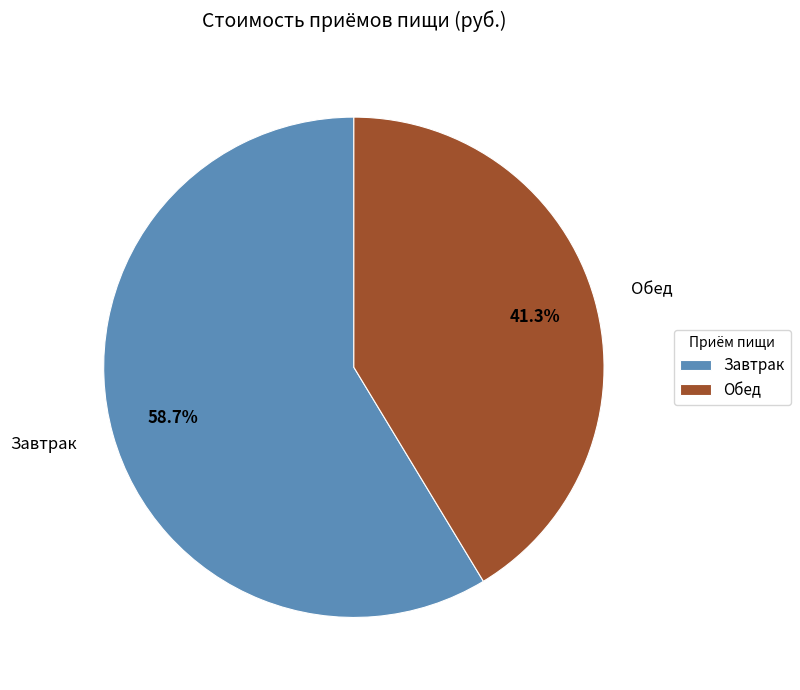

Which slice is the largest?

Завтрак